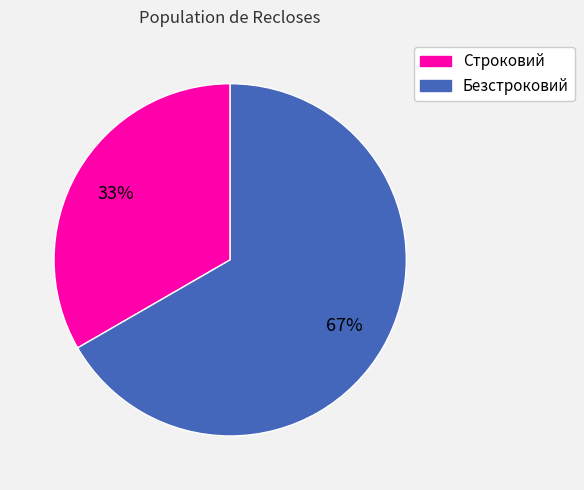

Rank the categories by value from lowest to highest.

Строковий, Безстроковий